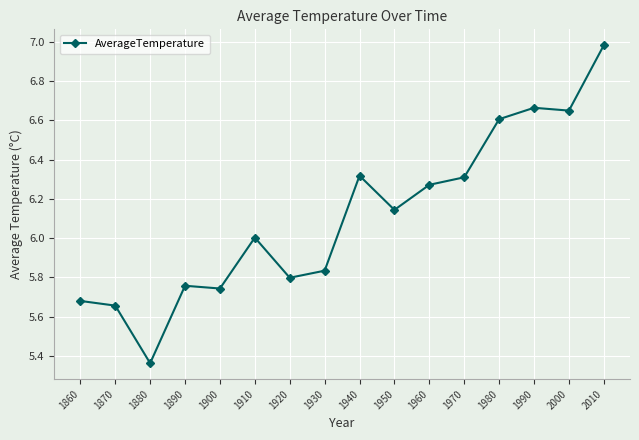

Which label corresponds to the largest value in the chart?

2010